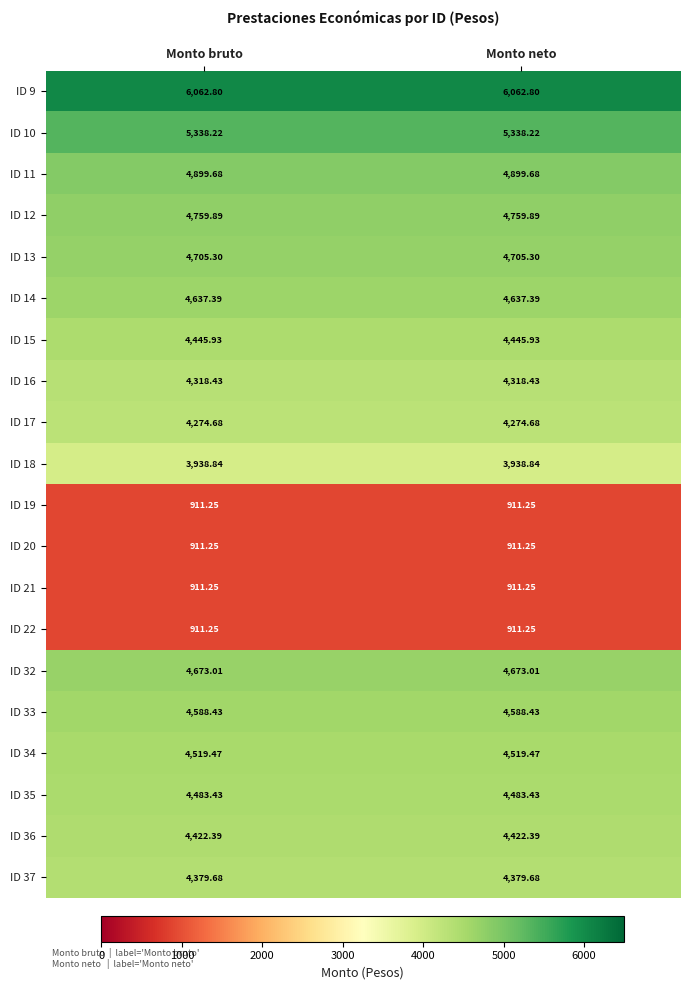

Is the value of ID 17 at Monto neto greater than the value of ID 19 at Monto neto?

Yes